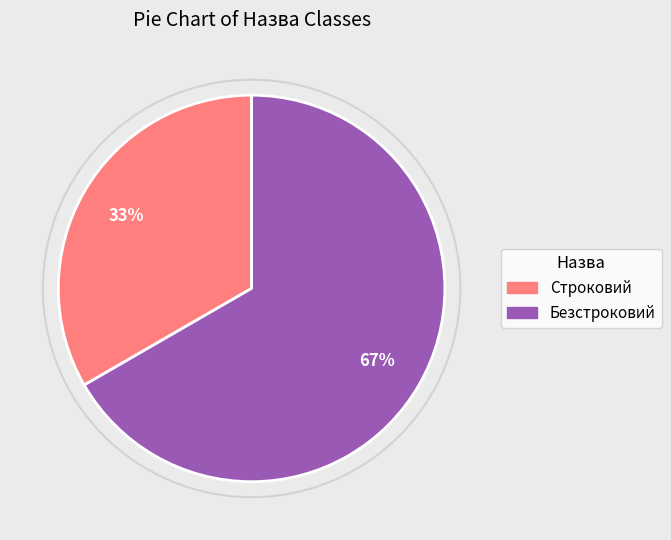

Approximately how many times larger is the value at Строковий compared to Безстроковий?

0.5